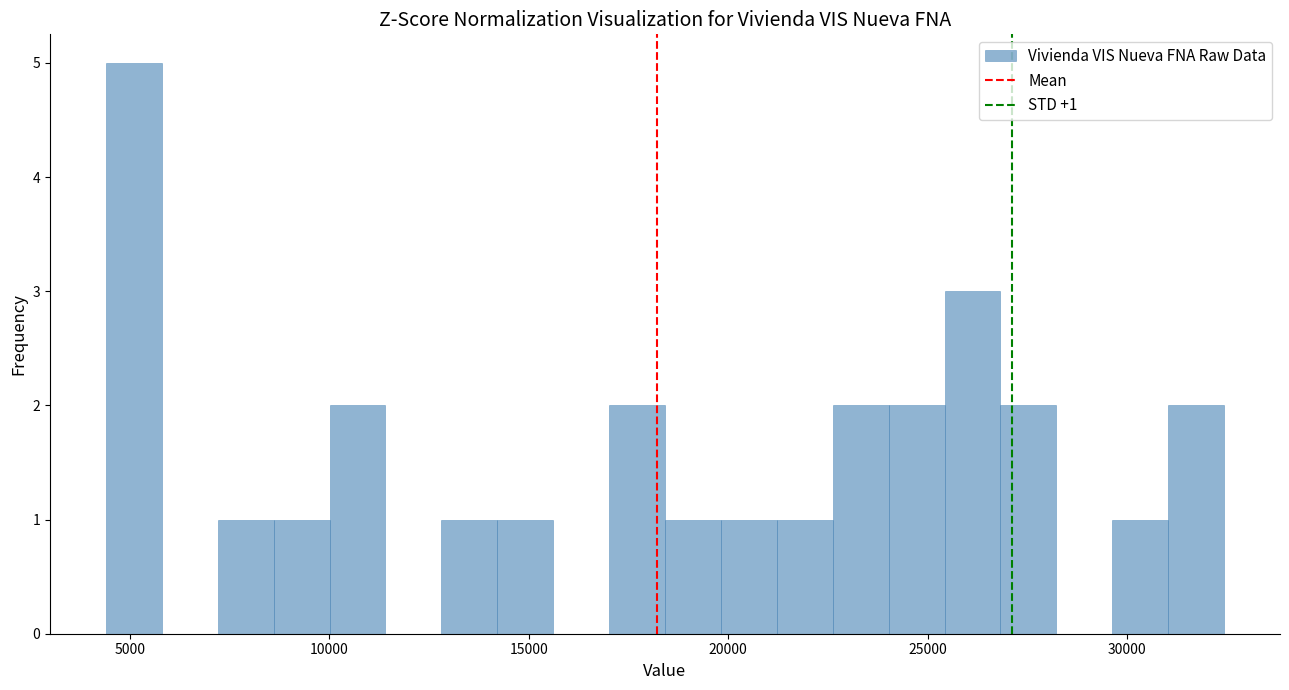

Around what value on the x-axis is the tallest bar? Give the approximate position of its centre, as read against the axis.

5000